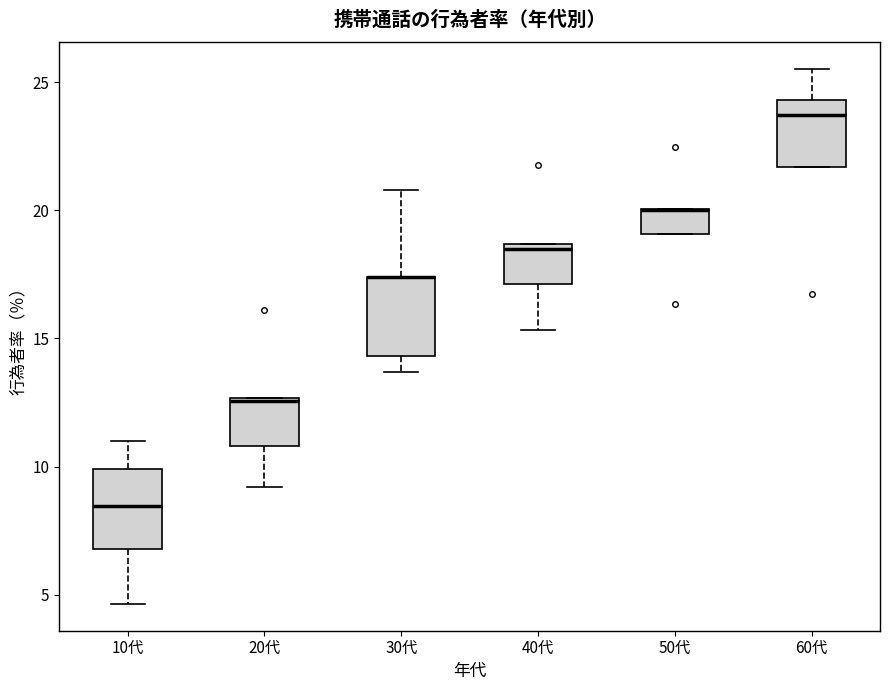

Reading left to right, read every box against the y-axis: the position of its median line, the range the box covers, and the ends of its whiskers. The values are not printed on the chart, so give them approximately, as read against the axis.

10代: median 8.5, box 7.0 to 10.0, whiskers 4.5 to 11.0
20代: median 12.5, box 11.0 to 12.5, whiskers 9.0 to 12.5
30代: median 17.5 (drawn on the box's upper edge), box 14.5 to 17.5, whiskers 13.5 to 21.0
40代: median 18.5 (just below the box's upper edge), box 17.0 to 18.5, whiskers 15.5 to 18.5
50代: median 20.0 (drawn on the box's upper edge), box 19.0 to 20.0, whiskers 19.0 to 20.0
60代: median 23.5, box 21.5 to 24.5, whiskers 21.5 to 25.5